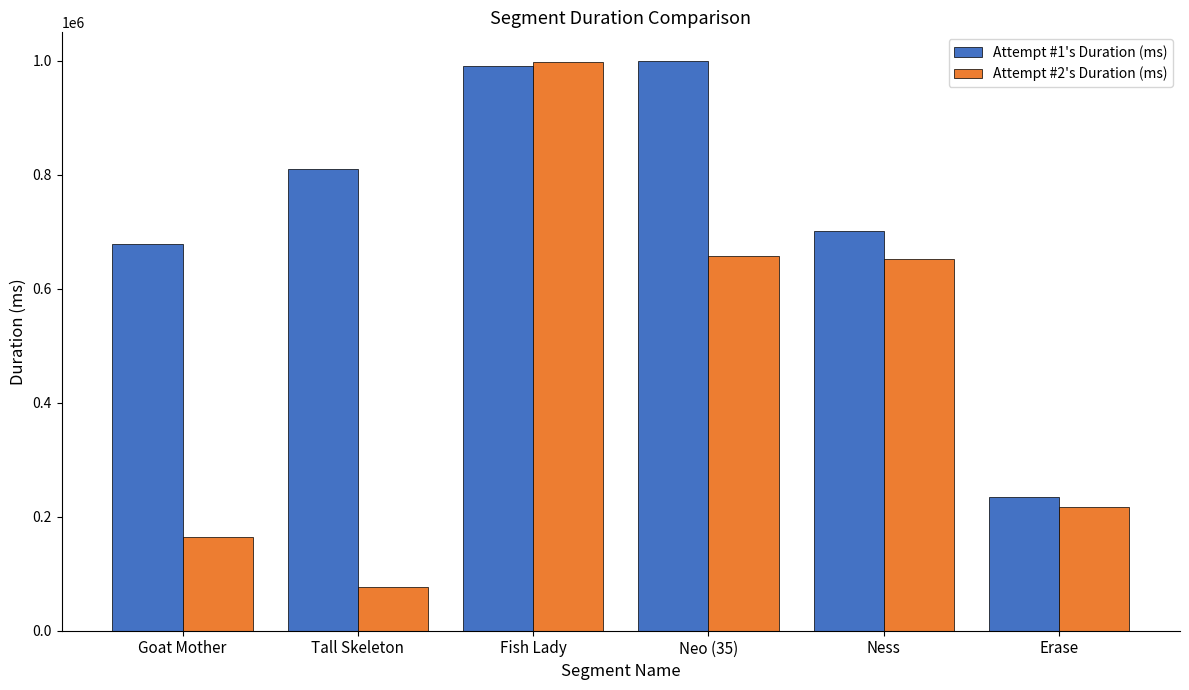

Which series has the widest spread of values?

Attempt #2's Duration (ms)